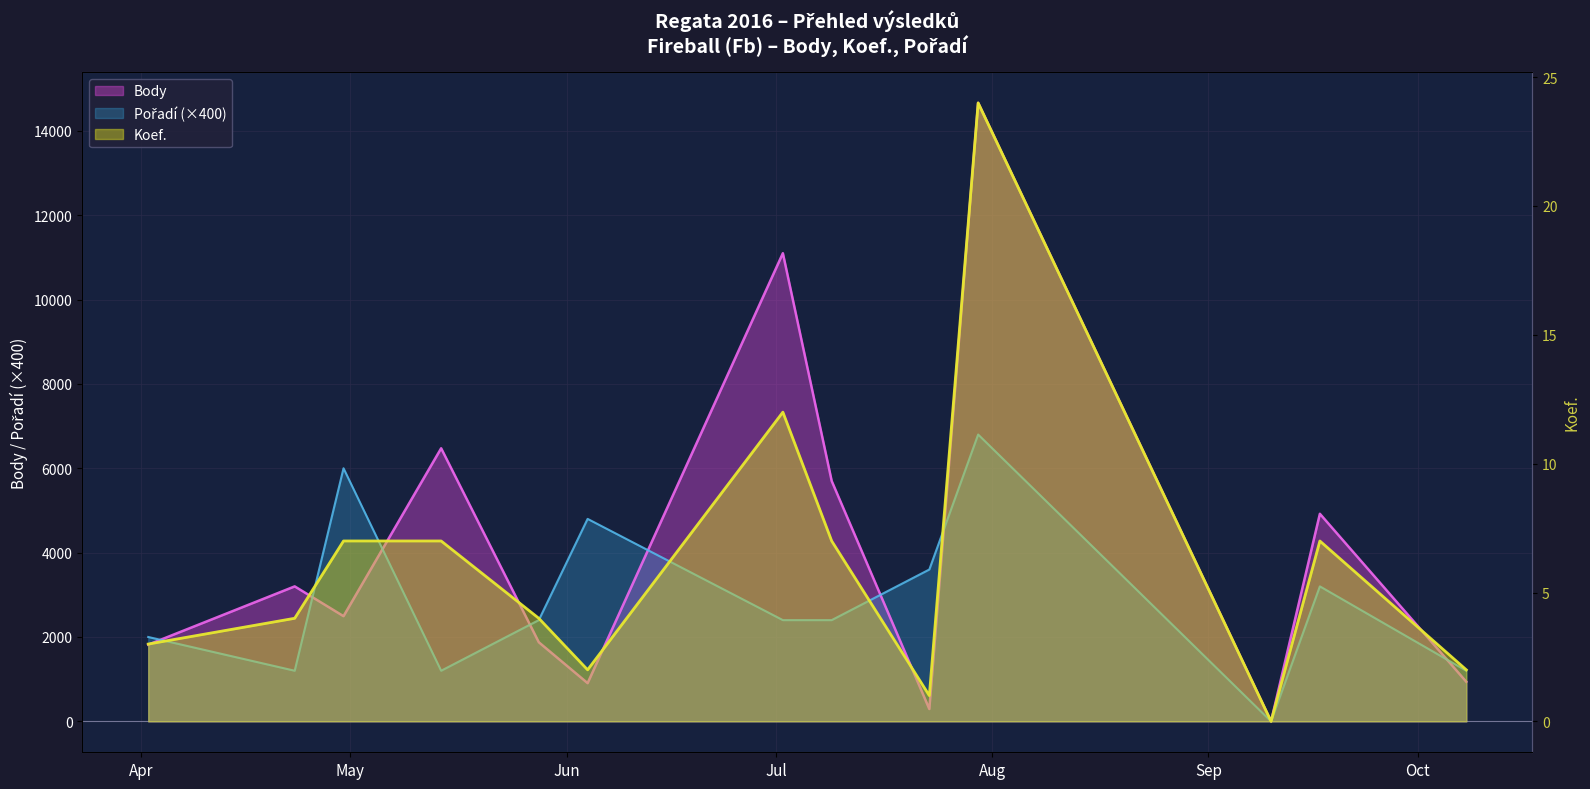

True or false: Body and Koef. intersect in this chart.

False